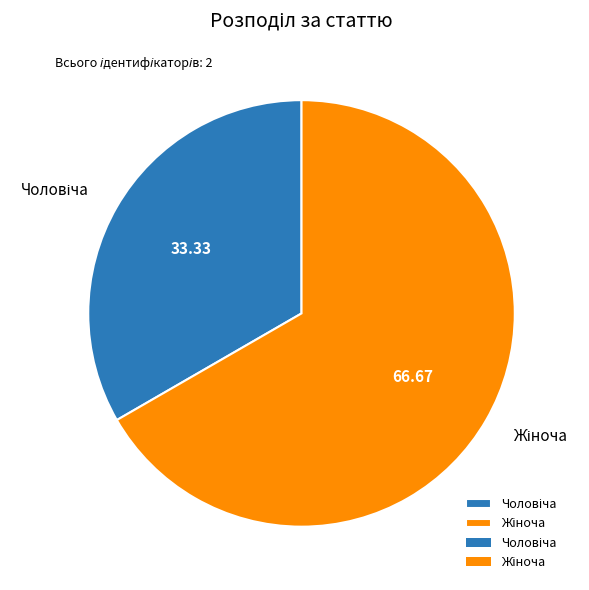

How many slices are in this pie chart?

2